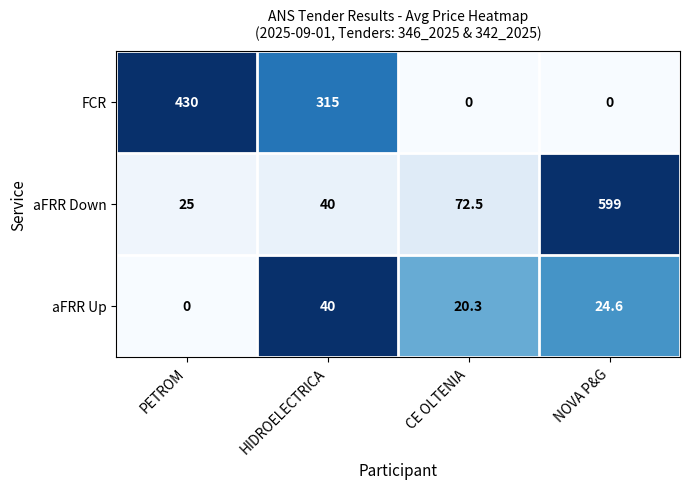

What is the difference between the FCR values at PETROM and CE OLTENIA?

430.0